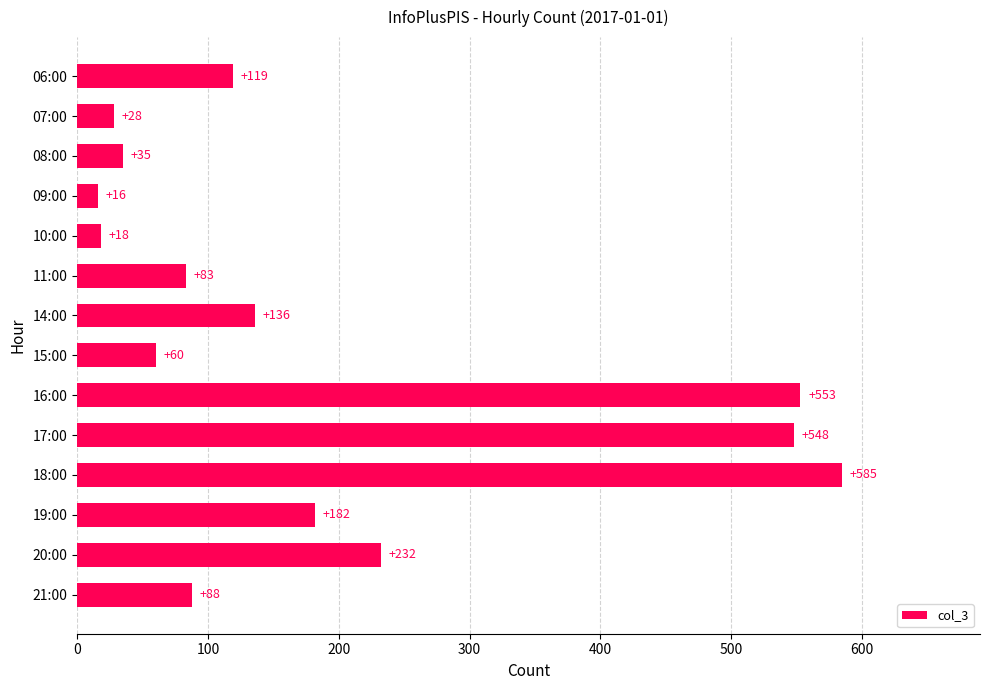

Does the chart contain any negative values?

No